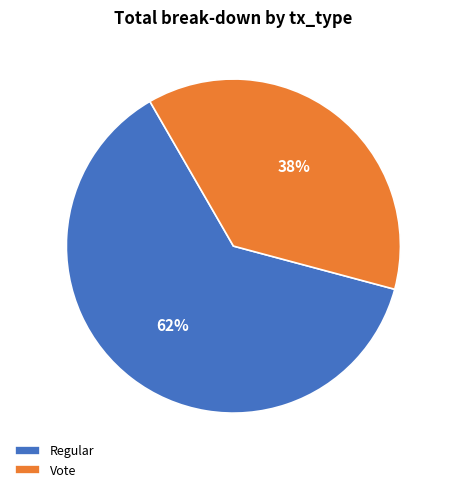

Does Vote represent more than half of the total?

No